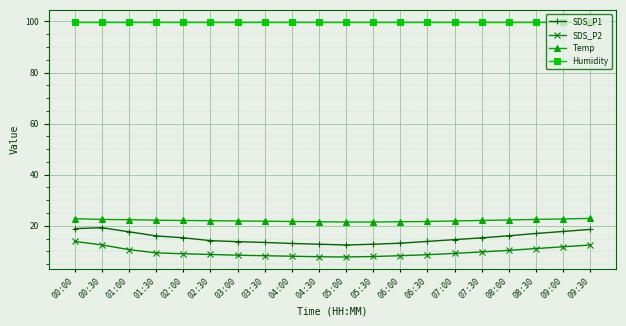

True or false: SDS_P1 and Humidity intersect in this chart.

False